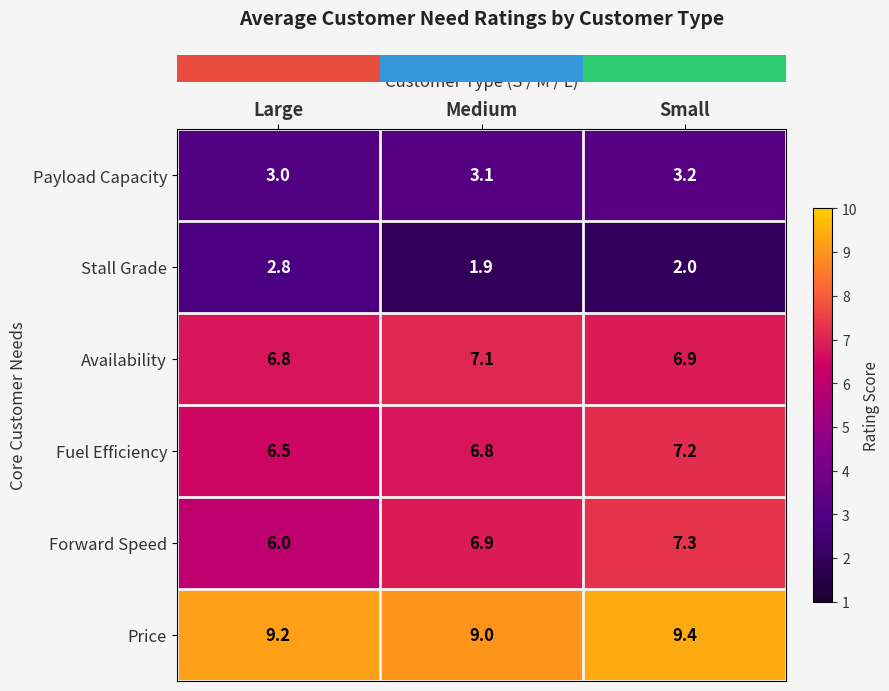

Where does the Stall Grade series first go above 2?

Large